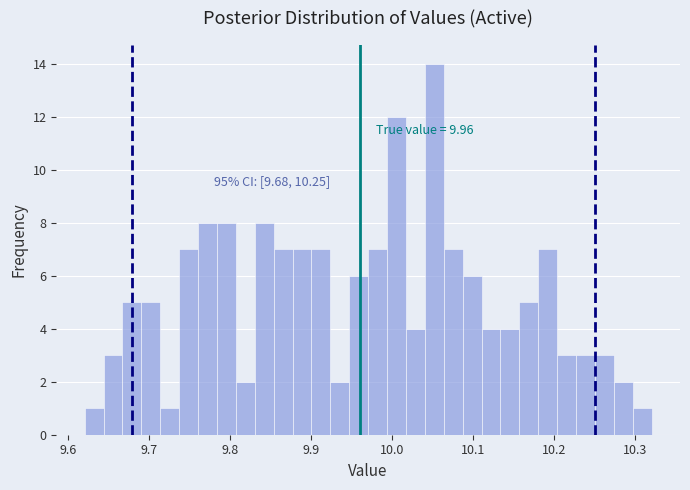

Around what value on the x-axis is the tallest bar? Give the approximate position of its centre, as read against the axis.

10.05